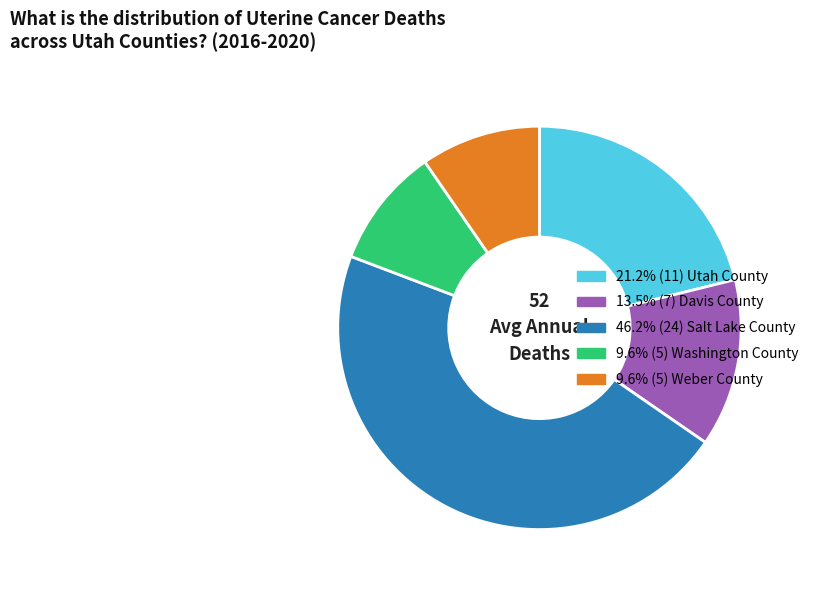

How many slices are in this pie chart?

5